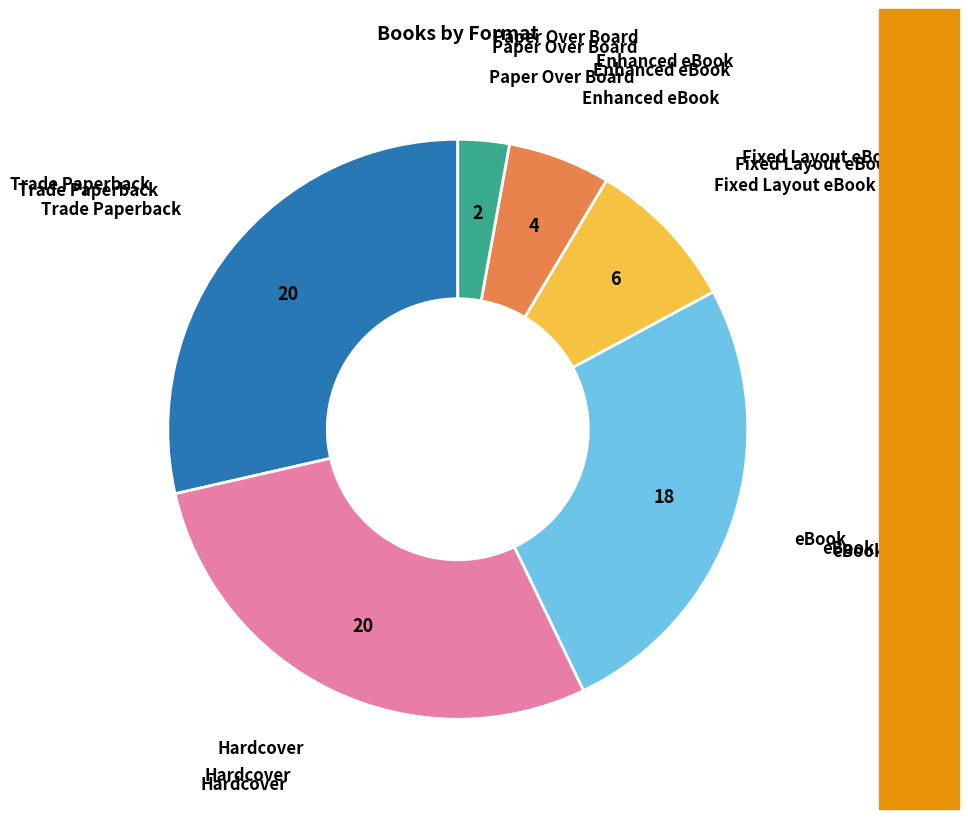

Is there any slice that represents more than half of the pie?

No